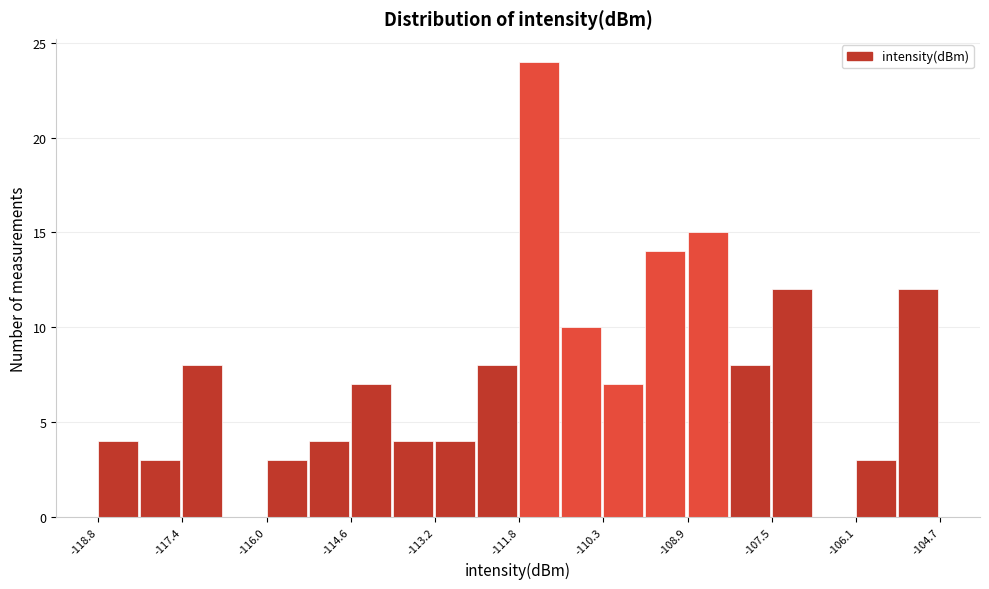

Around what value on the x-axis is the tallest bar? Give the approximate position of its centre, as read against the axis.

-111.4